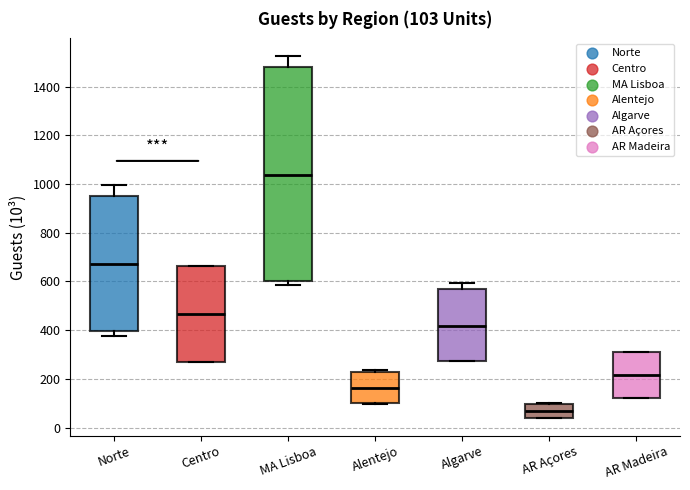

Comparing the boxes themselves (not the whiskers), which one is the tallest?

MA Lisboa